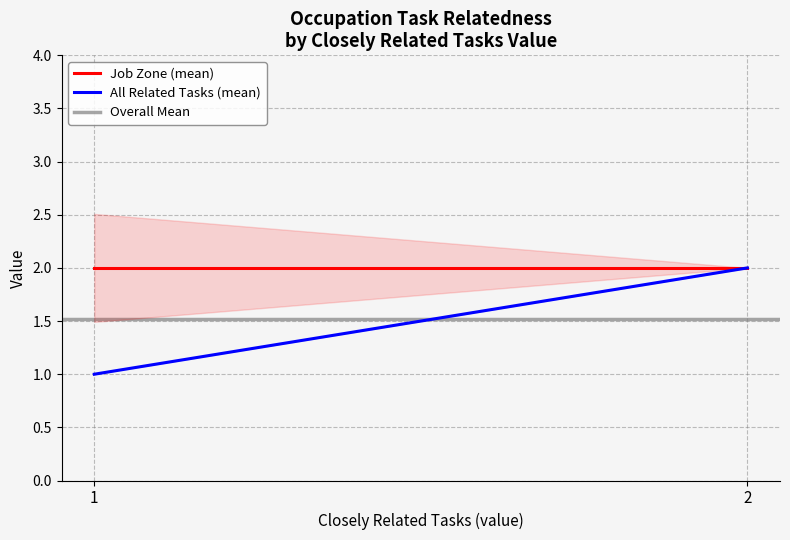

Is it true that Overall Mean equals 1.5 at 1?

True